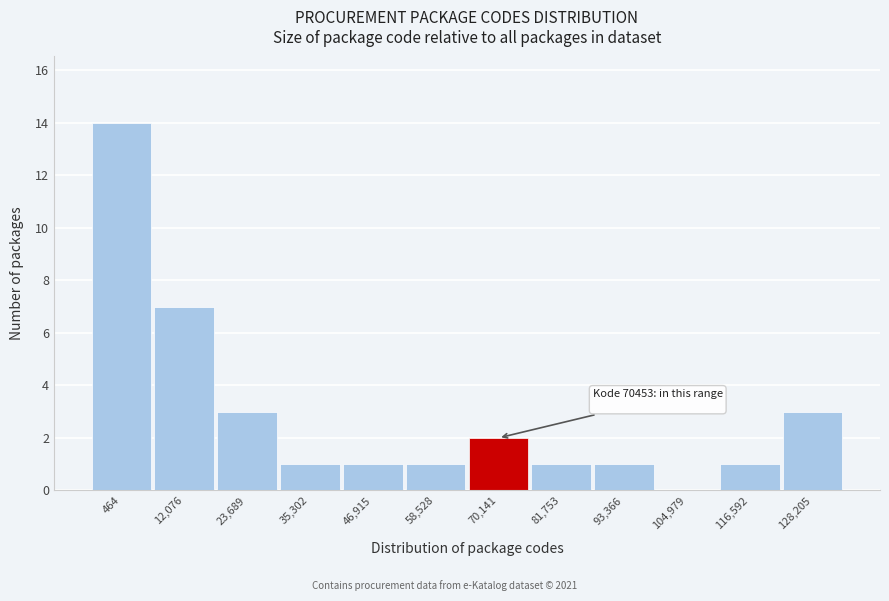

Reading left to right, transcribe all the data shown in this chart.

464=14	12,076=7	23,689=3	35,302=1	46,915=1	58,528=1	70,141=2	81,753=1	93,366=1	104,979=0	116,592=1	128,205=3